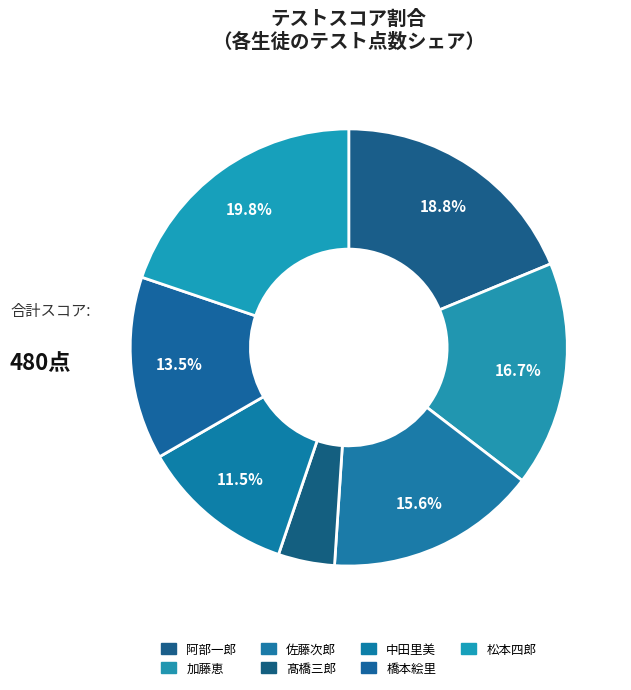

Does any single category account for the majority?

No